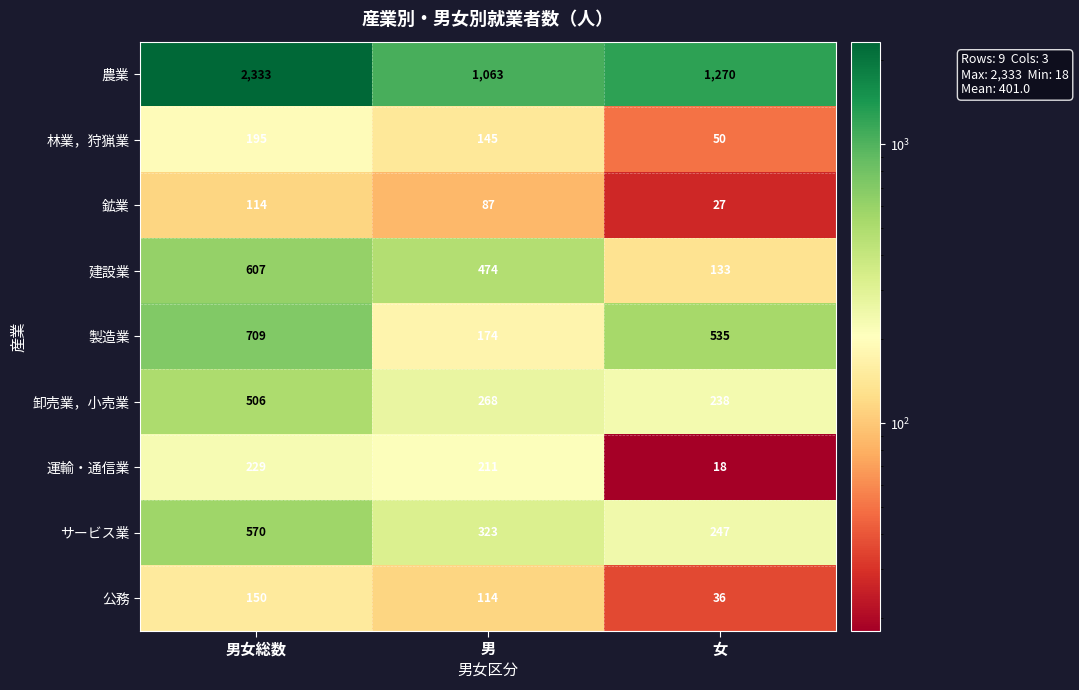

At which label is 製造業 closest to 441?

女